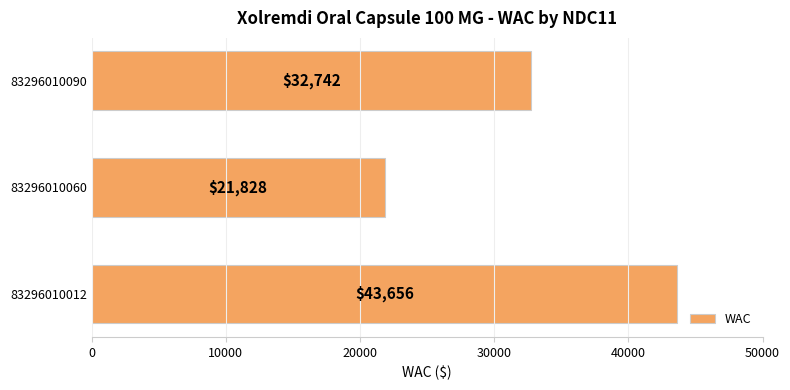

Rank the categories by value from lowest to highest.

83296010060, 83296010090, 83296010012